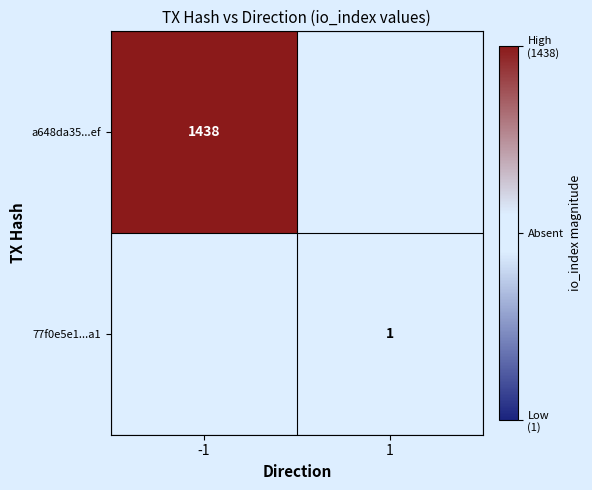

Is it true that a648da35...ef equals 2414 at -1?

False